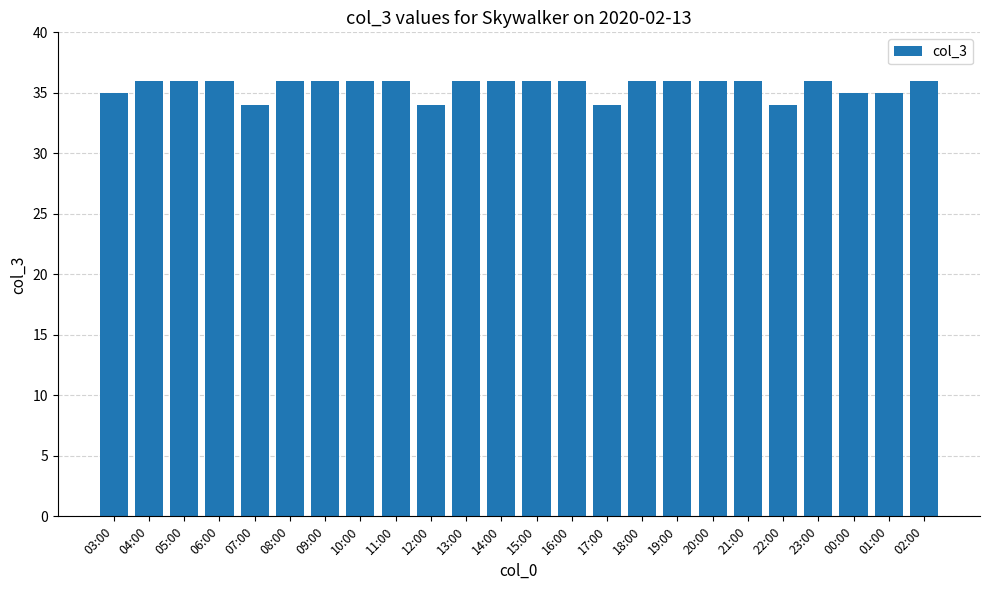

What is the difference between the second highest and second lowest values?

2